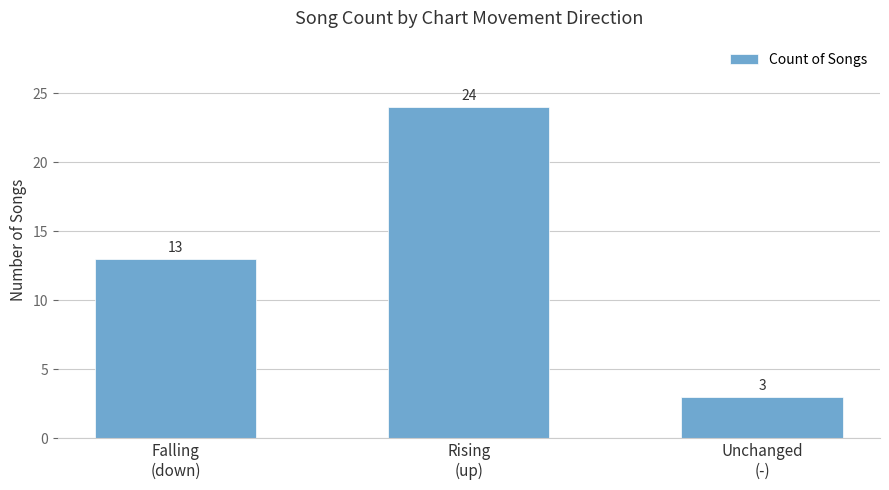

How many bars are there in total?

3